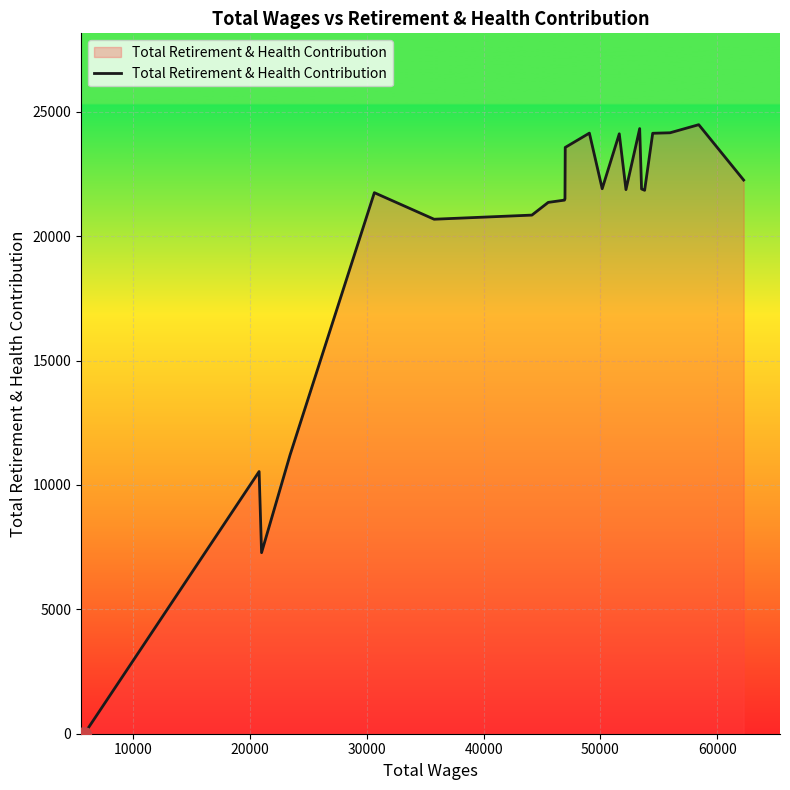

What is the greatest value displayed?

24480